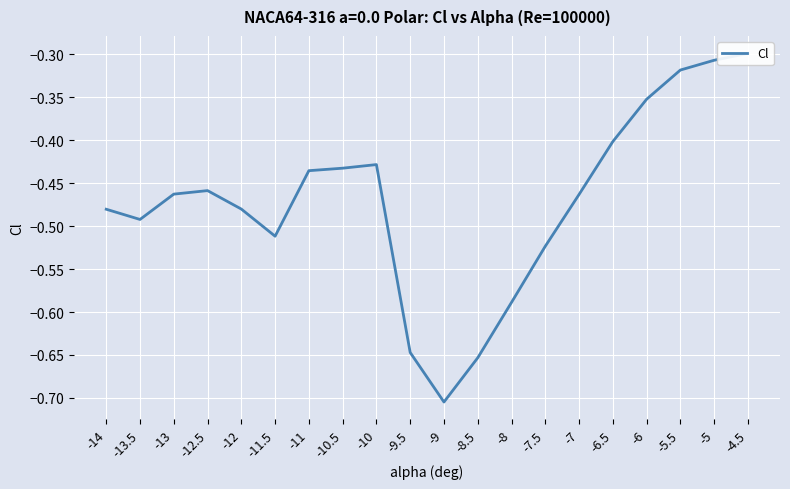

Reading right to left, transcribe all the data shown in this chart.

-0.3	-0.3	-0.3	-0.4	-0.4	-0.5	-0.5	-0.6	-0.7	-0.7	-0.6	-0.4	-0.4	-0.4	-0.5	-0.5	-0.5	-0.5	-0.5	-0.5